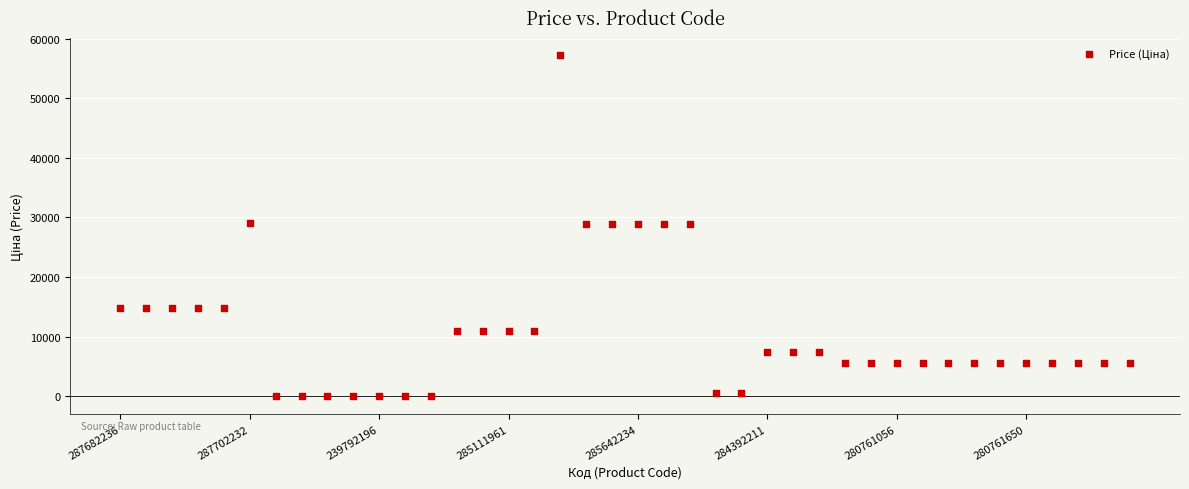

What is the range of Y values (max minus min)?

57226.0